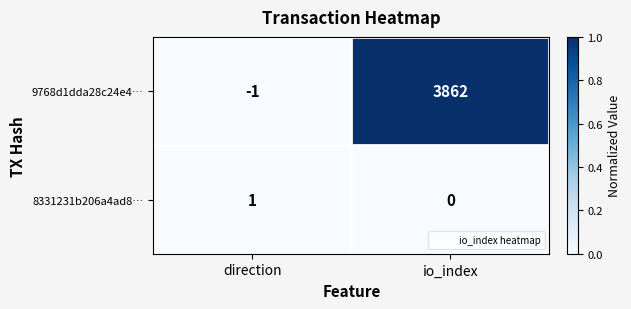

Count the number of data series in this chart.

2